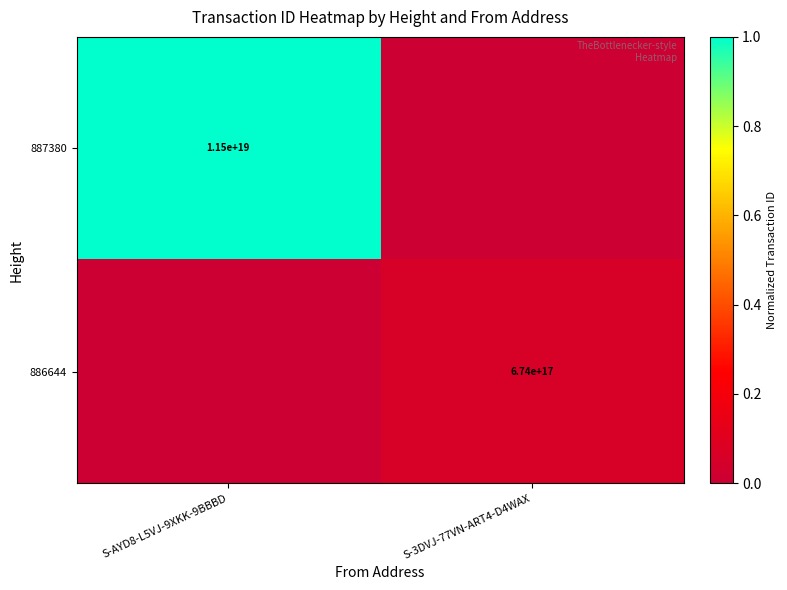

Is the value of 886644 at S-3DVJ-77VN-ART4-D4WAX greater than the value of 887380 at S-AYD8-L5VJ-9XKK-9BBBD?

No